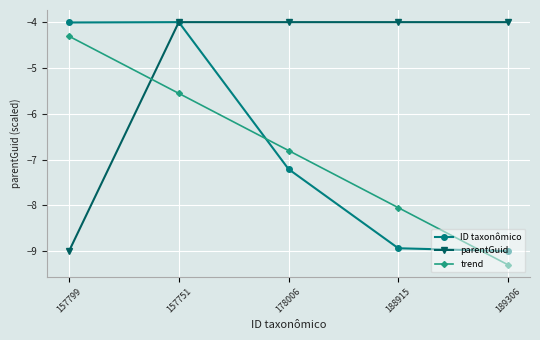

True or false: ID taxonômico and trend intersect in this chart.

True